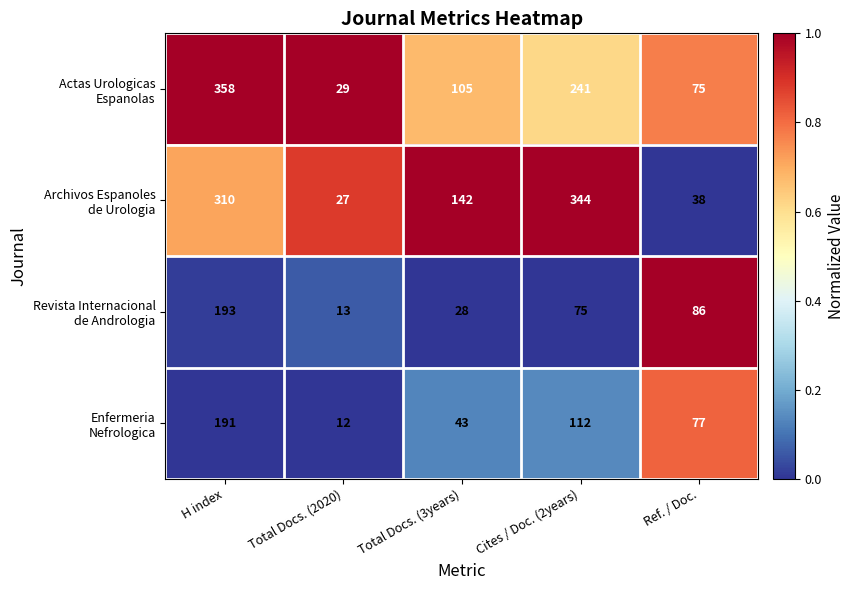

What is the maximum value shown in the chart?

358